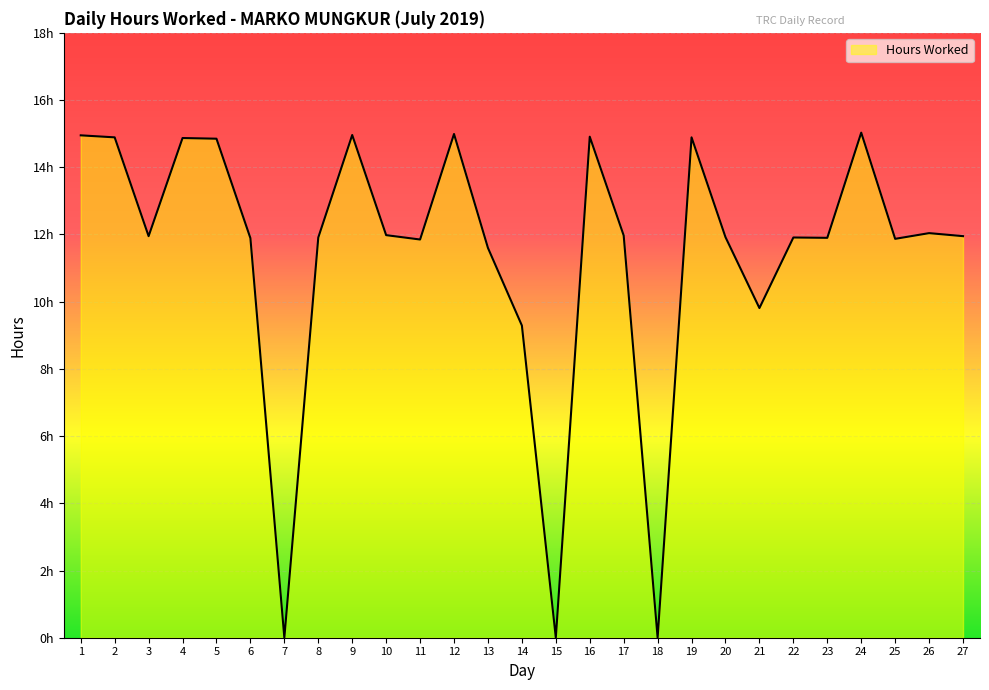

What is the maximum value shown in the chart?

15.0